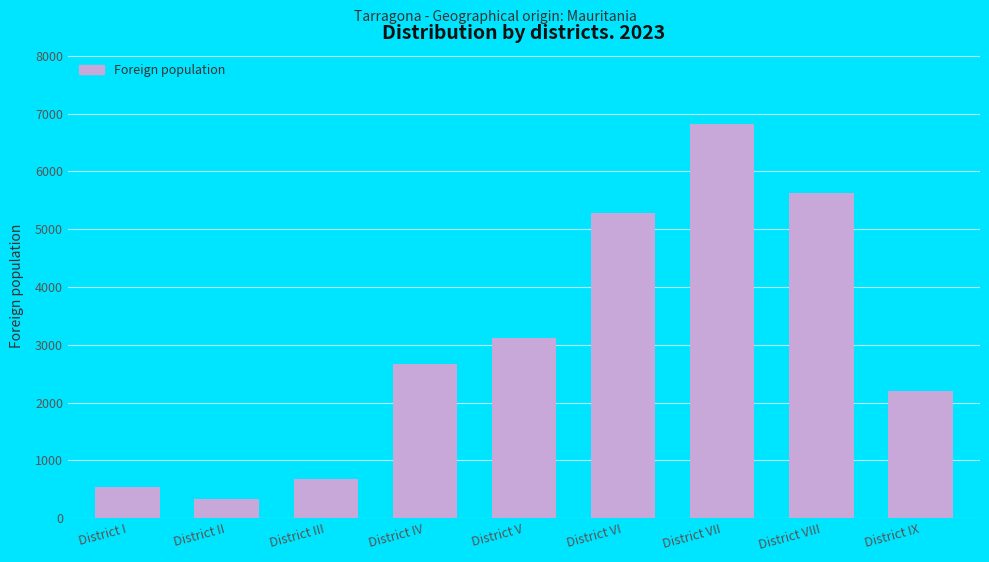

What is the difference between the maximum and minimum values?

6488